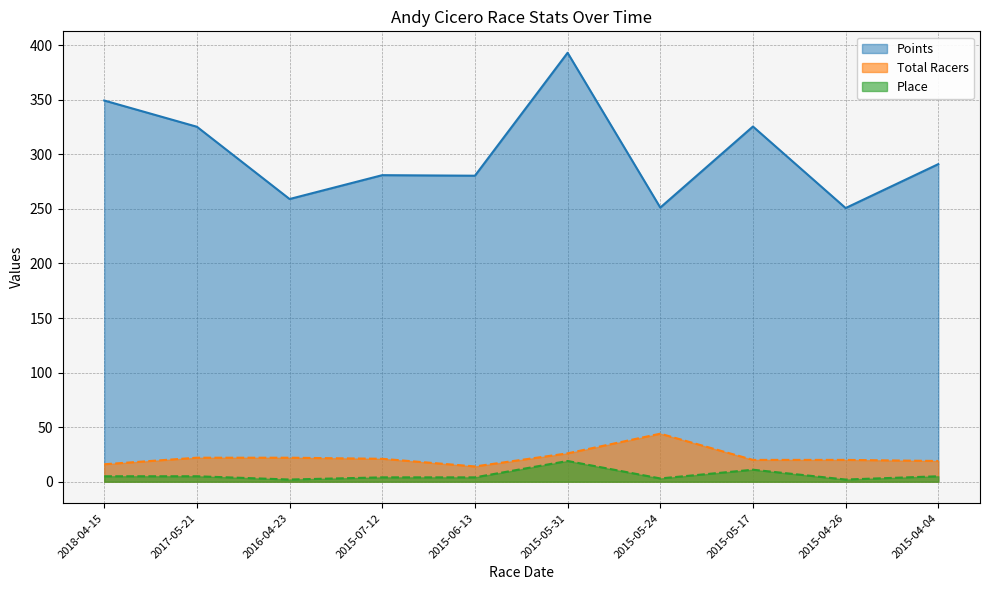

Is the value of Points at 2015-05-31 greater than the value of Place at 2015-06-13?

Yes